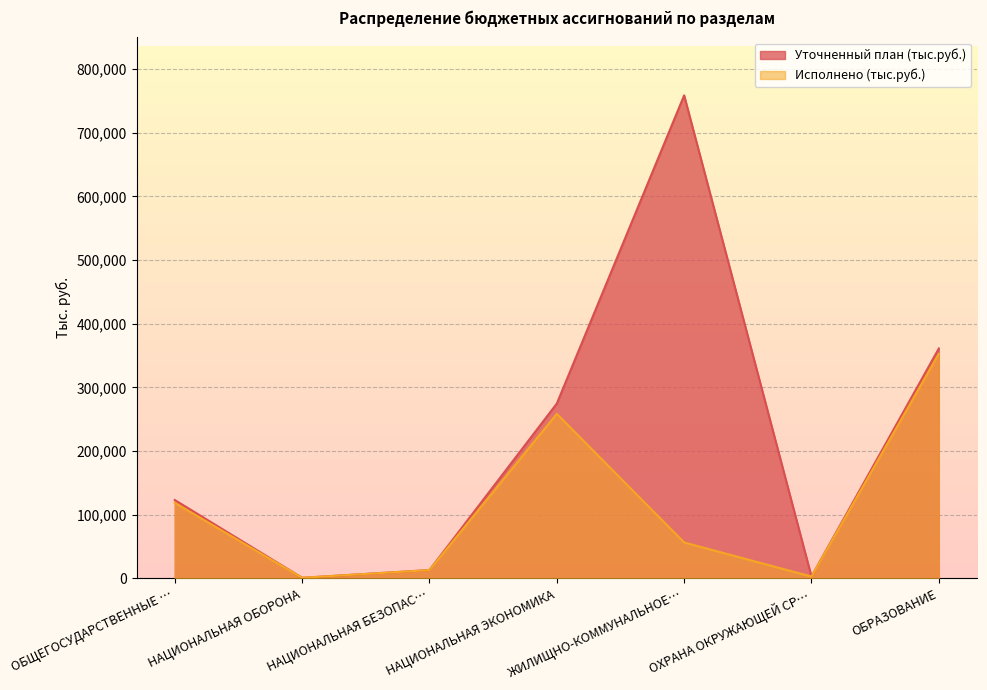

Rank the series at НАЦИОНАЛЬНАЯ ЭКОНОМИКА from lowest to highest value.

Исполнено (тыс.руб.), Уточненный план (тыс.руб.)